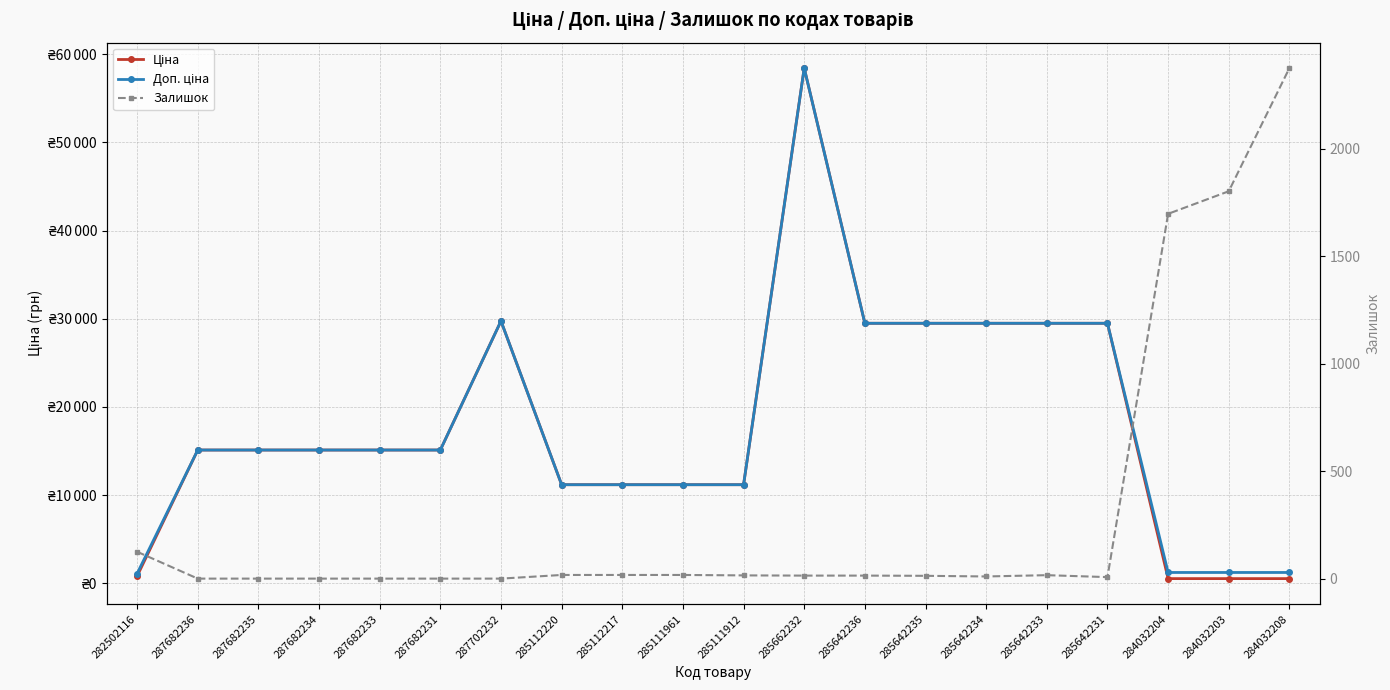

How many series are shown in this chart?

3